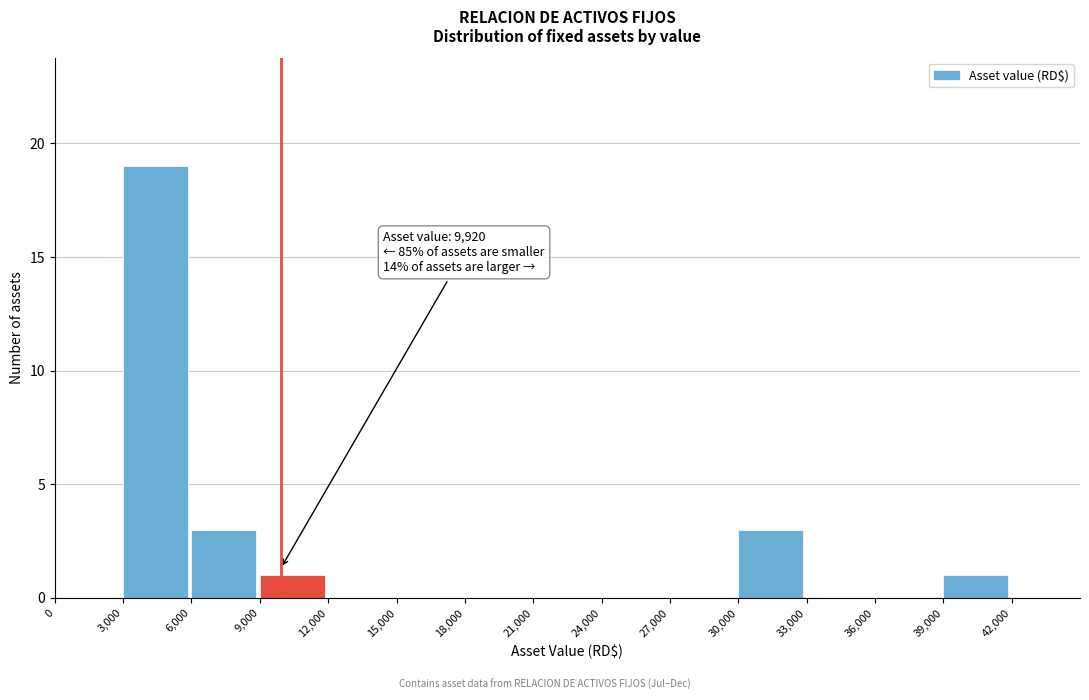

Over which range of the x-axis is the bar tallest?

3000 to 6000